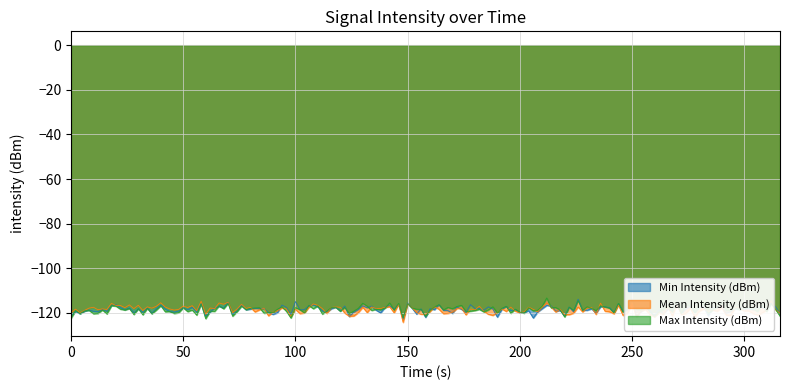

What are all the series names shown in the legend?

Min Intensity (dBm), Mean Intensity (dBm), Max Intensity (dBm)